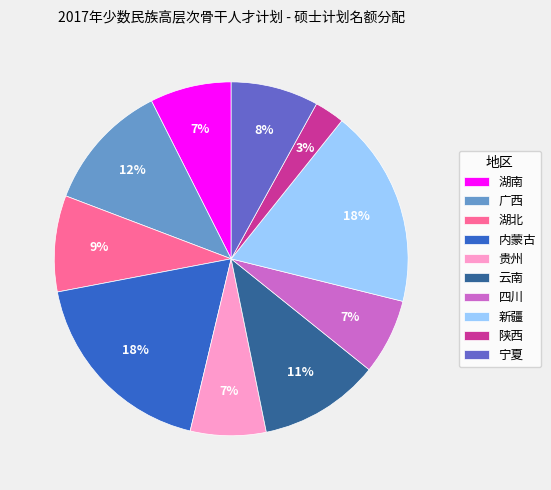

Between 陕西 and 内蒙古, which is larger?

内蒙古